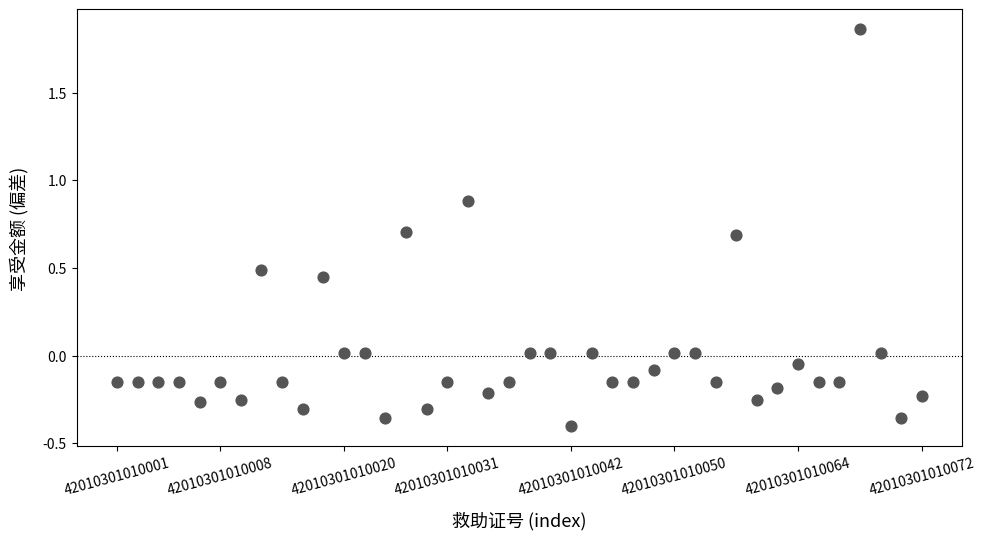

What is the range of Y values (max minus min)?

2.3